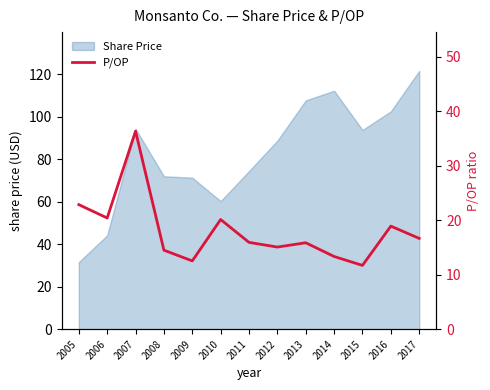

Reading right to left, extract all data points from this chart.

2017=16.6	2016=18.9	2015=11.7	2014=13.3	2013=15.8	2012=15.1	2011=15.9	2010=20.1	2009=12.5	2008=14.5	2007=36.3	2006=20.4	2005=22.8